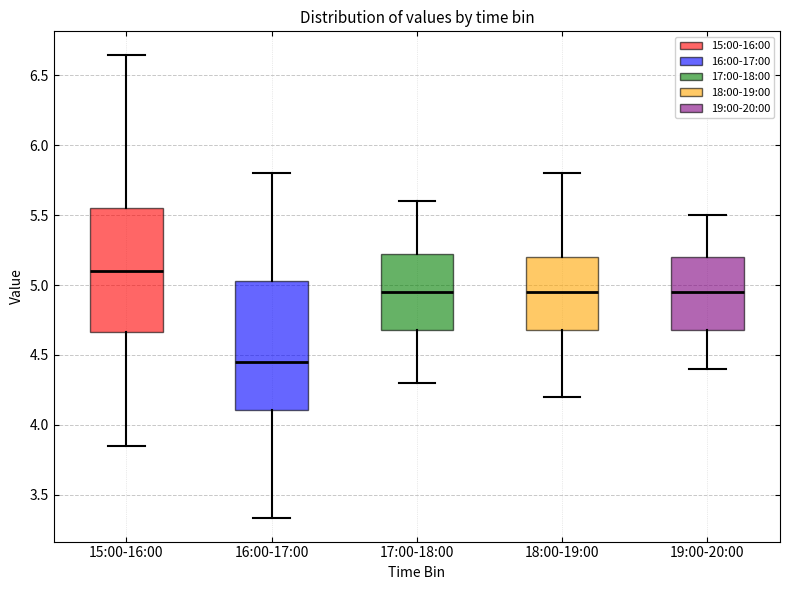

Where does the upper whisker of the box for 19:00-20:00 end on the y-axis? The values are not printed on the chart, so give them approximately, as read against the axis.

5.50